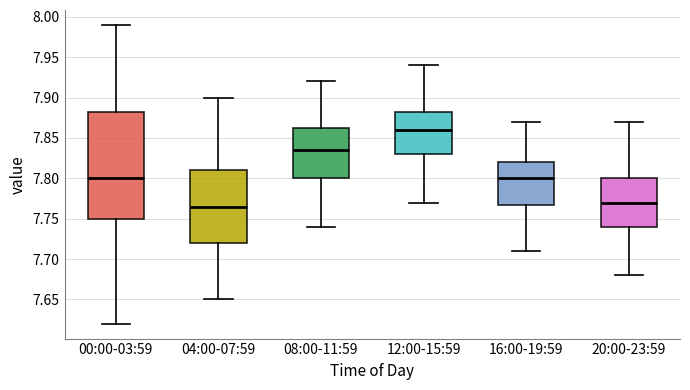

Which box has the highest median line?

12:00-15:59